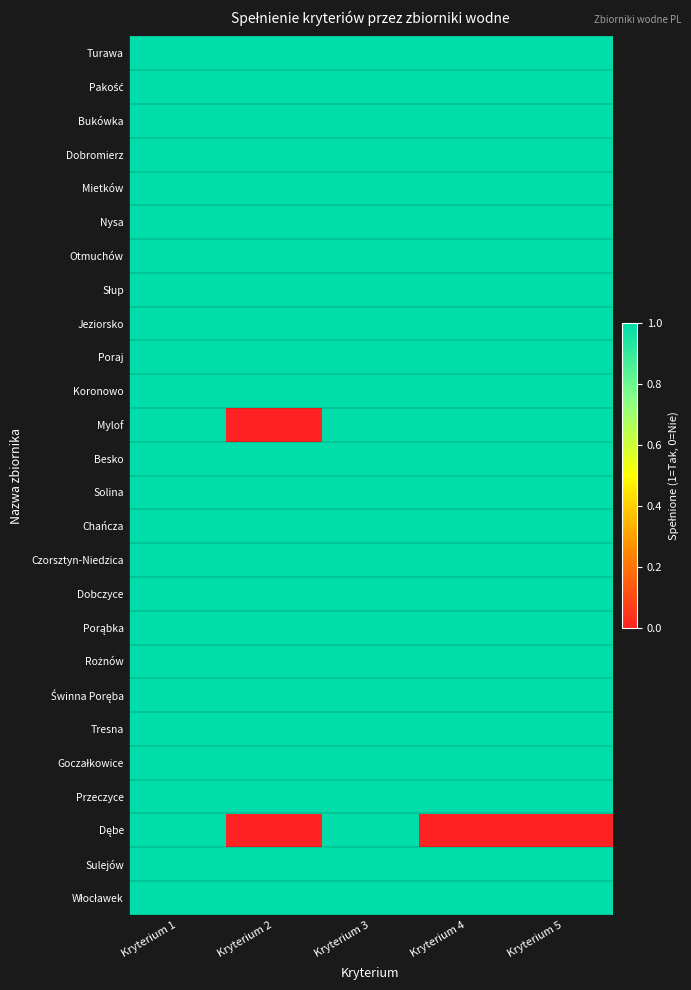

Which has a higher value, Kryterium 2 or Kryterium 3?

Kryterium 2